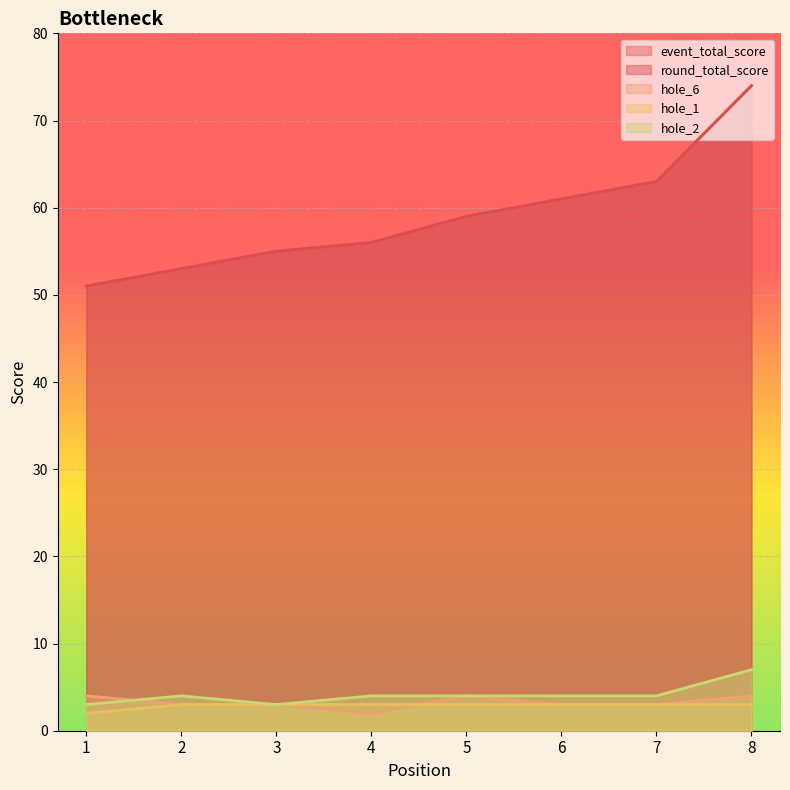

True or false: hole_6 and round_total_score cross at least once.

False